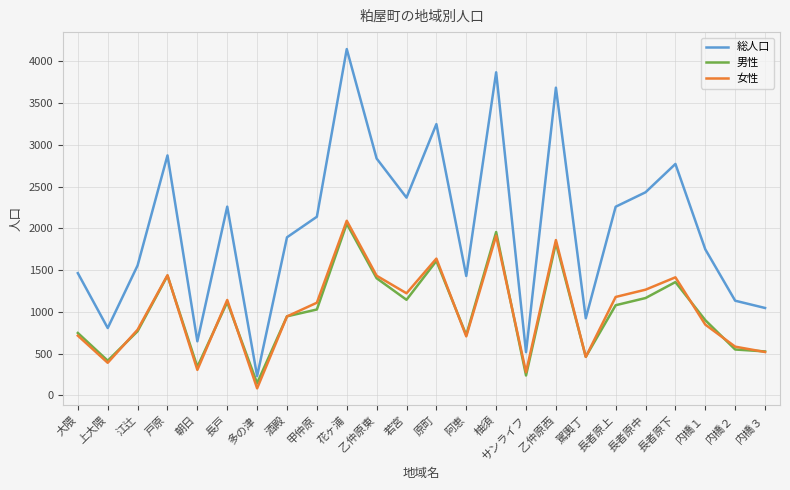

At how many categories does at least one series exceed 2340?

9